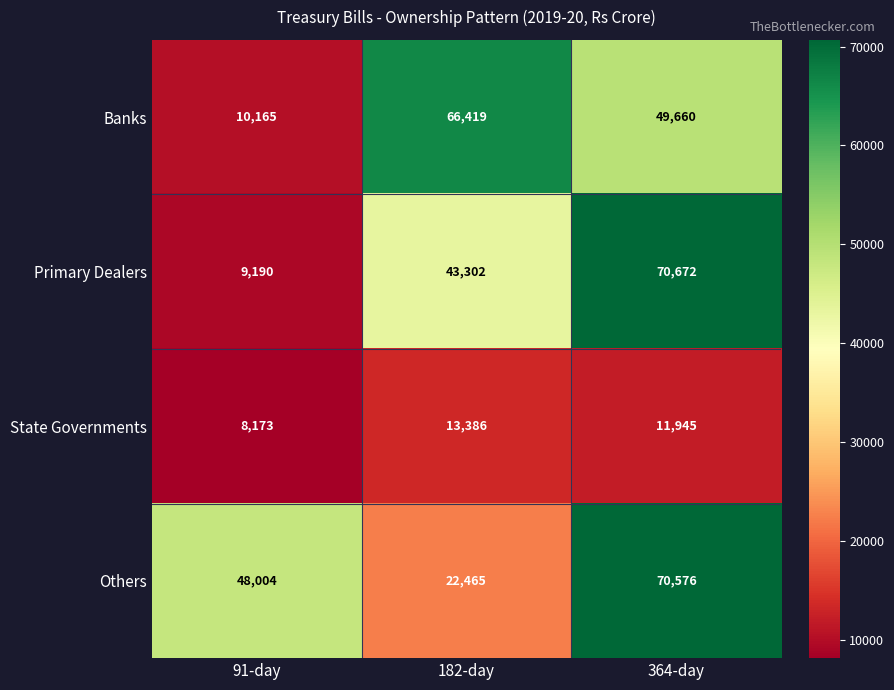

Which label corresponds to the smallest value in the chart?

91-day